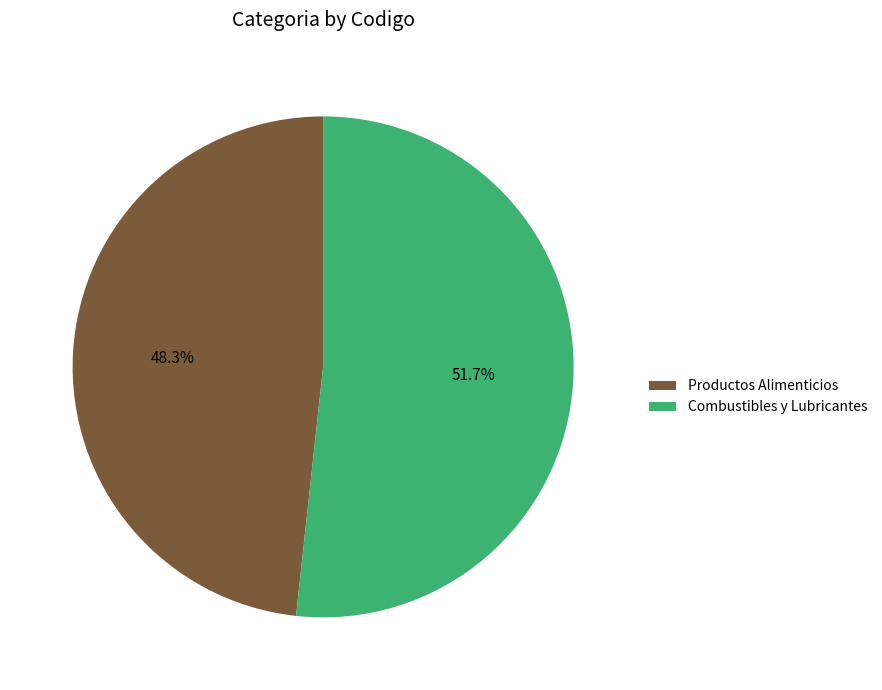

To the nearest percent, what portion does Combustibles y Lubricantes represent?

52%